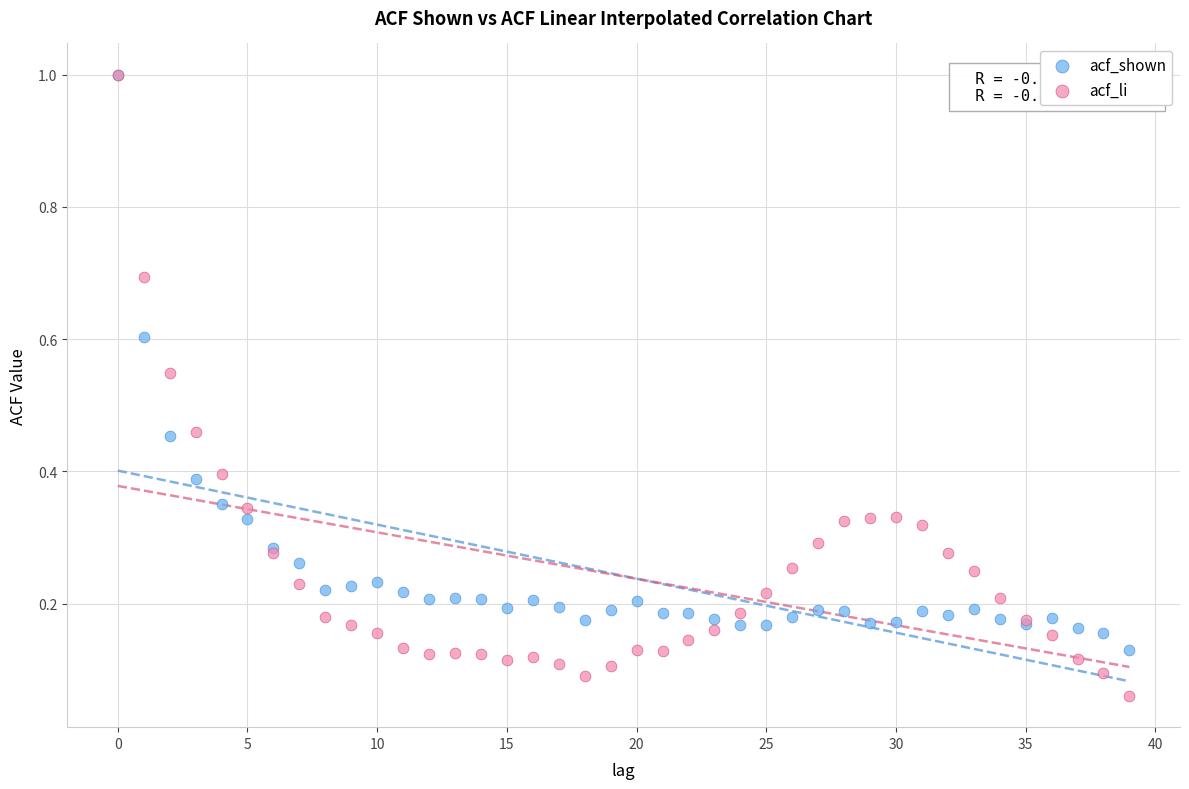

What are all the series names shown in the legend?

acf_shown, acf_li